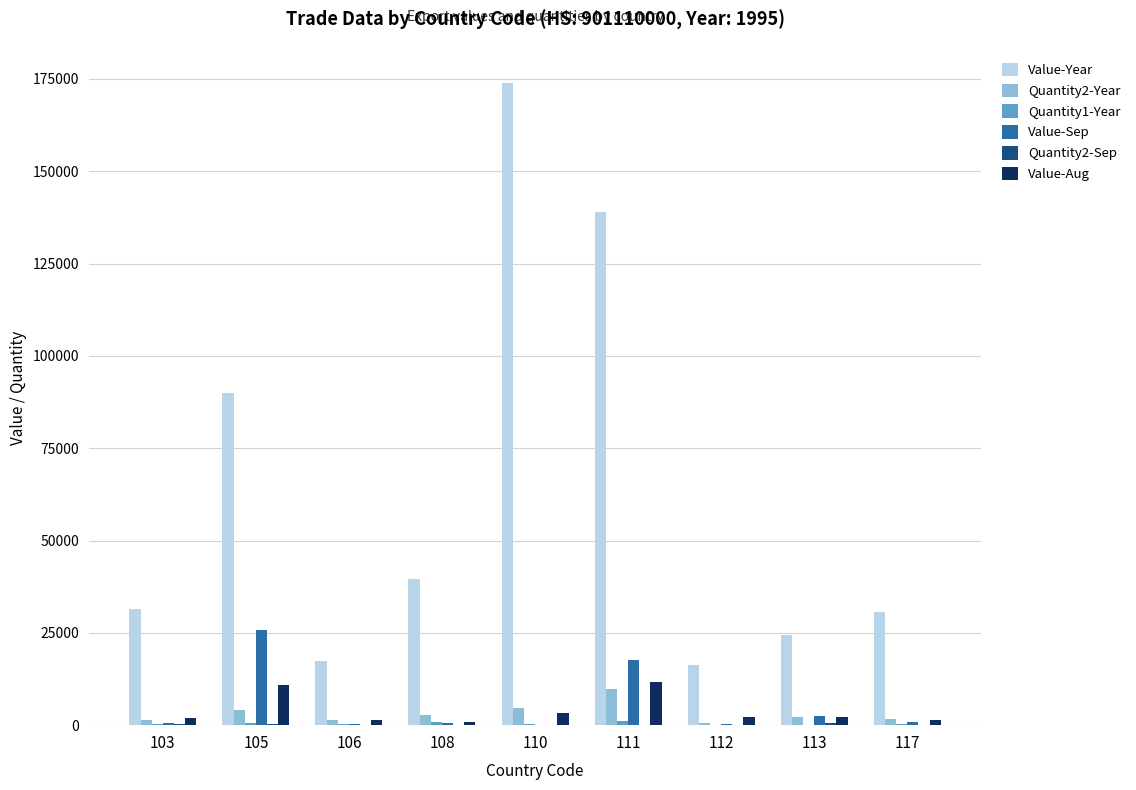

Are the bars grouped side by side (vs. stacked)?

Yes